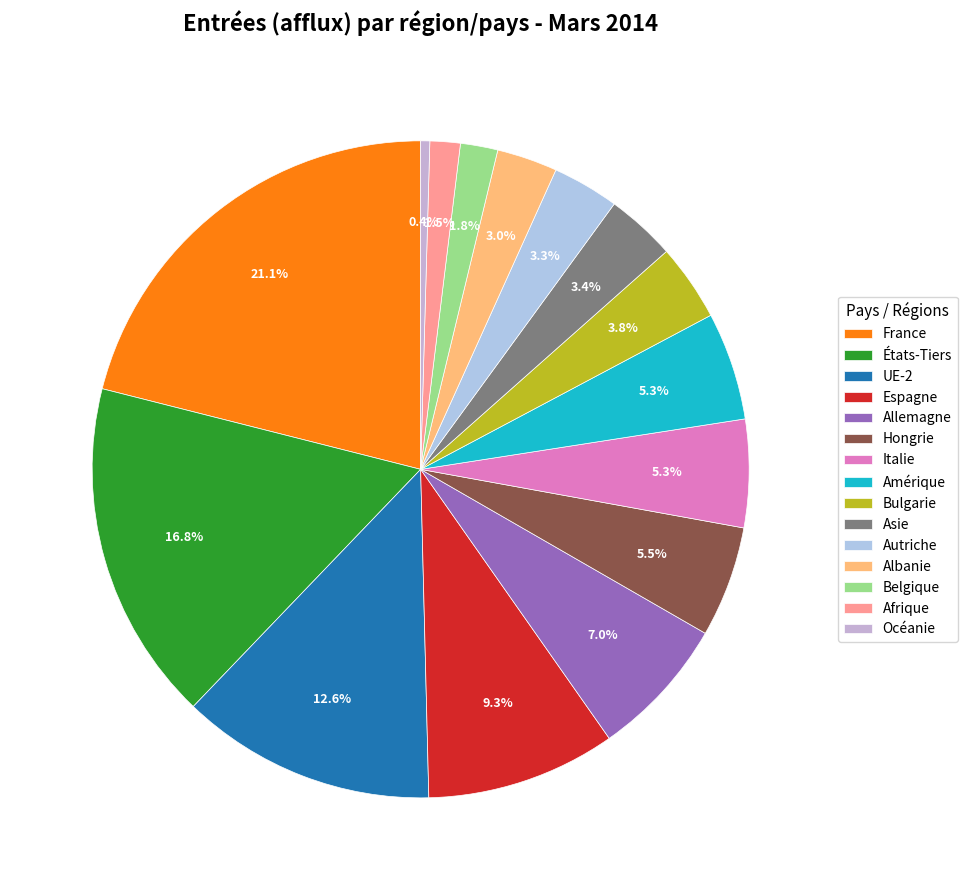

What percentage is the UE-2 slice, to the nearest percent?

13%